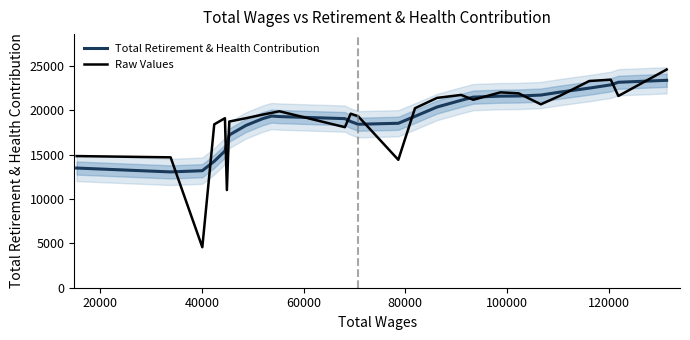

Reading left to right, transcribe all the data shown in this chart.

Total Retirement & Health Contribution: 13483.6	13049.1	13184.8	14248.2	15406.3	16250.4	17208.1	18289.2	19056.0	19343.7	19283.7	19051.7	18725.2	18418.6	18528.4	19309.3	20358.8	21117.0	21473.0	21585.5	21602.2	21706.8	22040.3	22489.4	22857.8	23148.9	23369.9
Raw Values: 14833.0	14691.0	4565.0	18407.0	19100.0	11005.0	18727.0	19100.0	19511.0	19702.0	19881.0	18089.0	19608.0	19322.0	14411.0	20223.0	21386.0	21722.0	21177.0	22013.0	21904.0	20665.0	21626.0	23293.0	23440.0	21601.0	24584.0